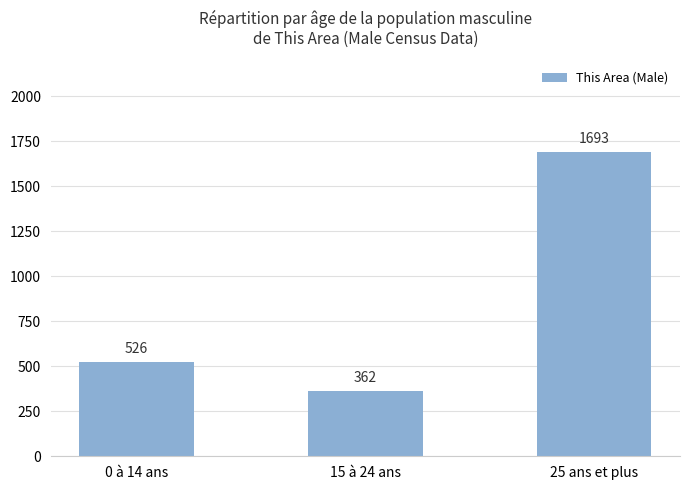

The value at 0 à 14 ans is 526. True or false?

True